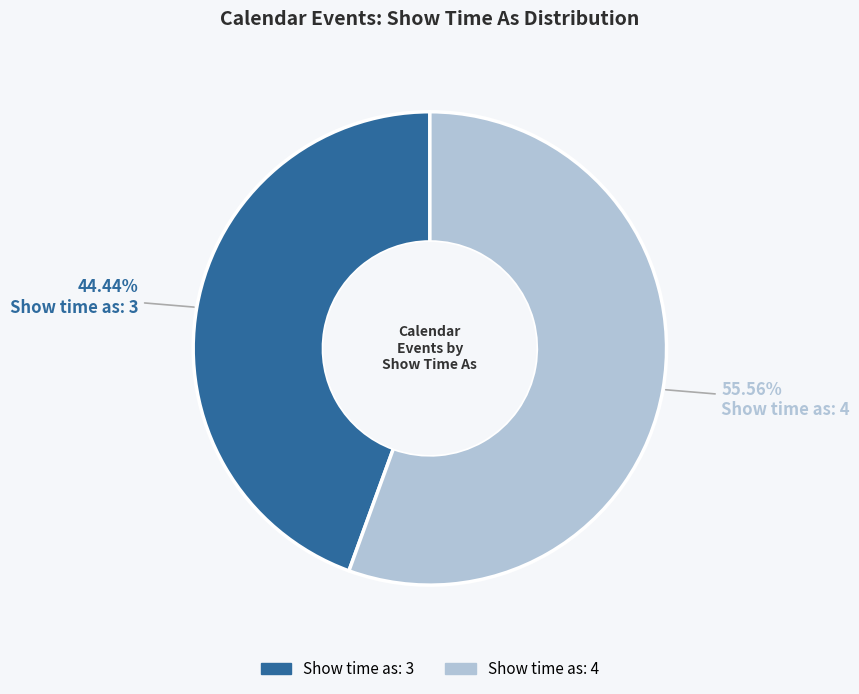

Does any single category account for the majority?

Yes